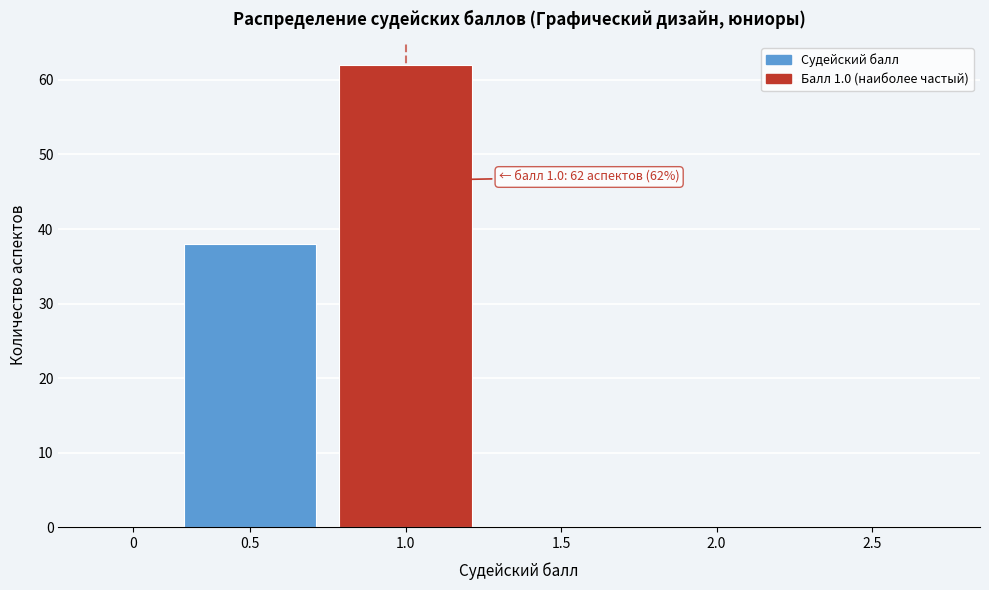

Reading right to left, extract all data points from this chart.

2.5=0	2.0=0	1.5=0	1.0=62	0.5=38	0=0